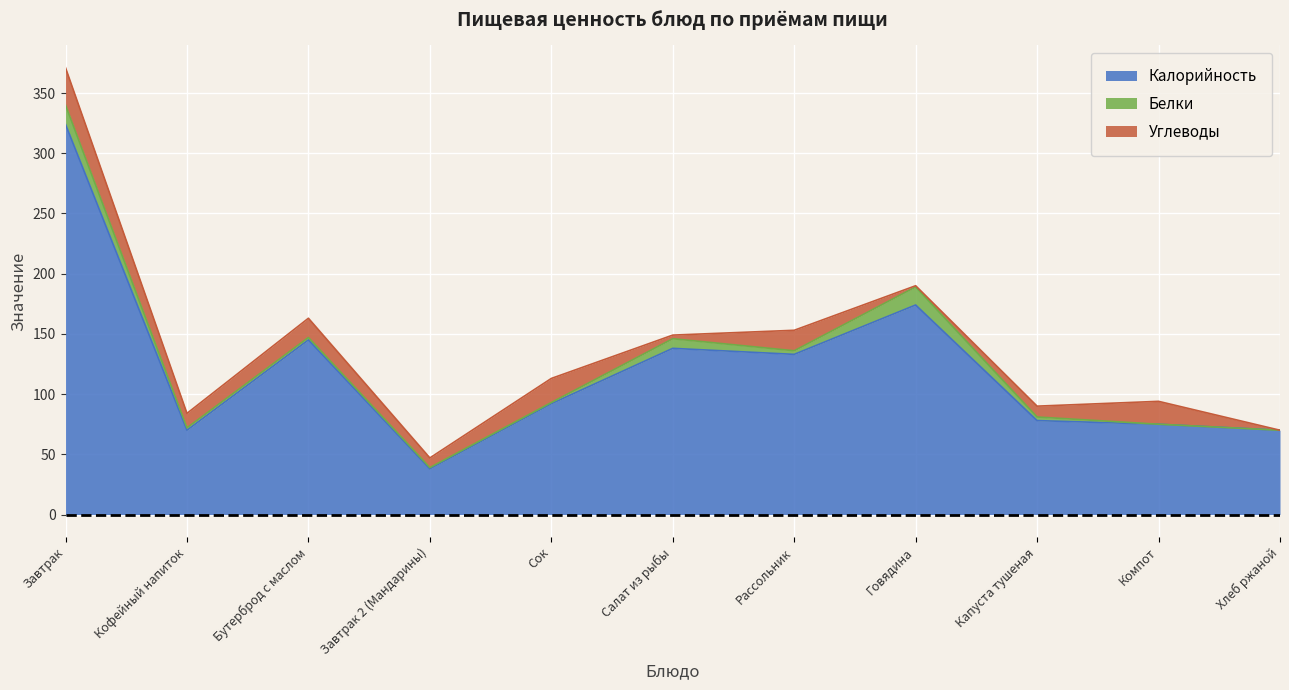

The Углеводы series shows 32 at Сок. True or false?

False